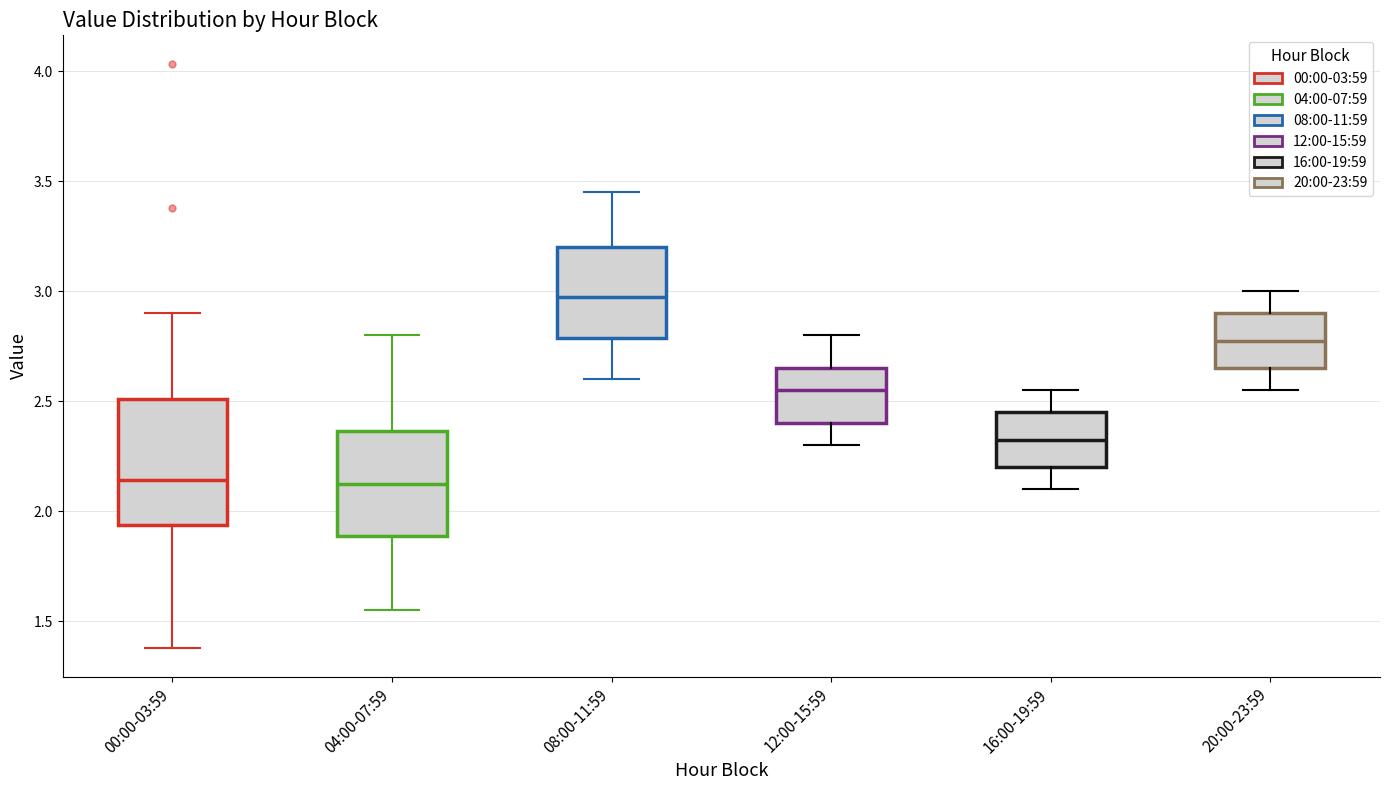

Reading left to right, transcribe this box plot: for each box, give where its median line is, the range the box spans, and where its two whiskers end, as read against the y-axis. The values are not printed on the chart, so give them approximately, as read against the axis.

00:00-03:59: median 2.15, box 1.95 to 2.50, whiskers 1.40 to 2.90
04:00-07:59: median 2.15, box 1.90 to 2.35, whiskers 1.55 to 2.80
08:00-11:59: median 3.00, box 2.80 to 3.20, whiskers 2.60 to 3.45
12:00-15:59: median 2.55, box 2.40 to 2.65, whiskers 2.30 to 2.80
16:00-19:59: median 2.35, box 2.20 to 2.45, whiskers 2.10 to 2.55
20:00-23:59: median 2.80, box 2.65 to 2.90, whiskers 2.55 to 3.00